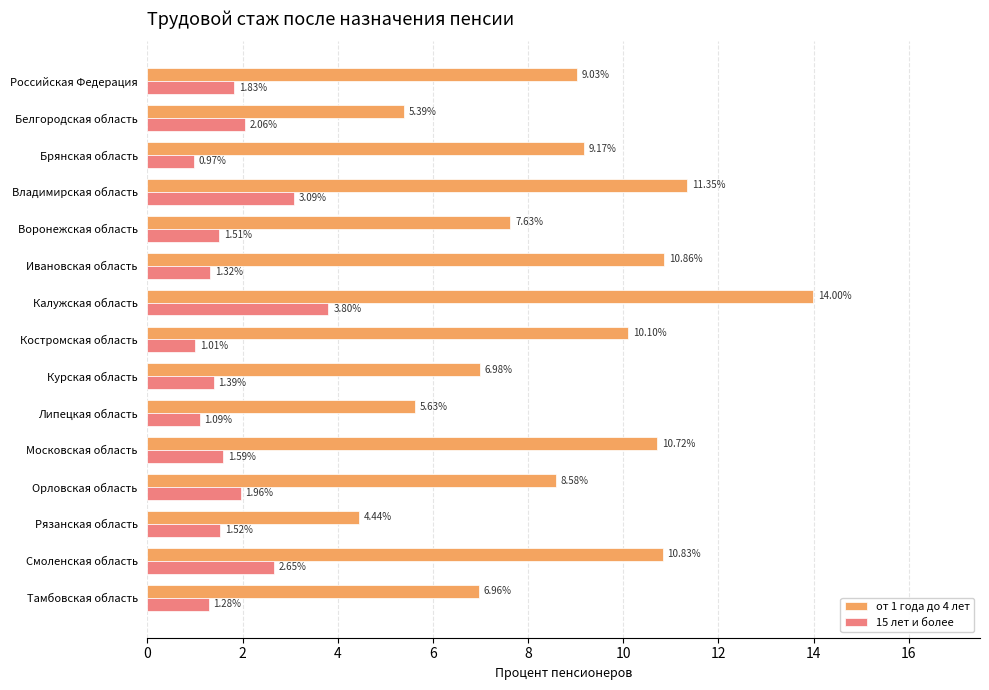

What is the spread (max minus min) of values at Bладимирская область?

8.3